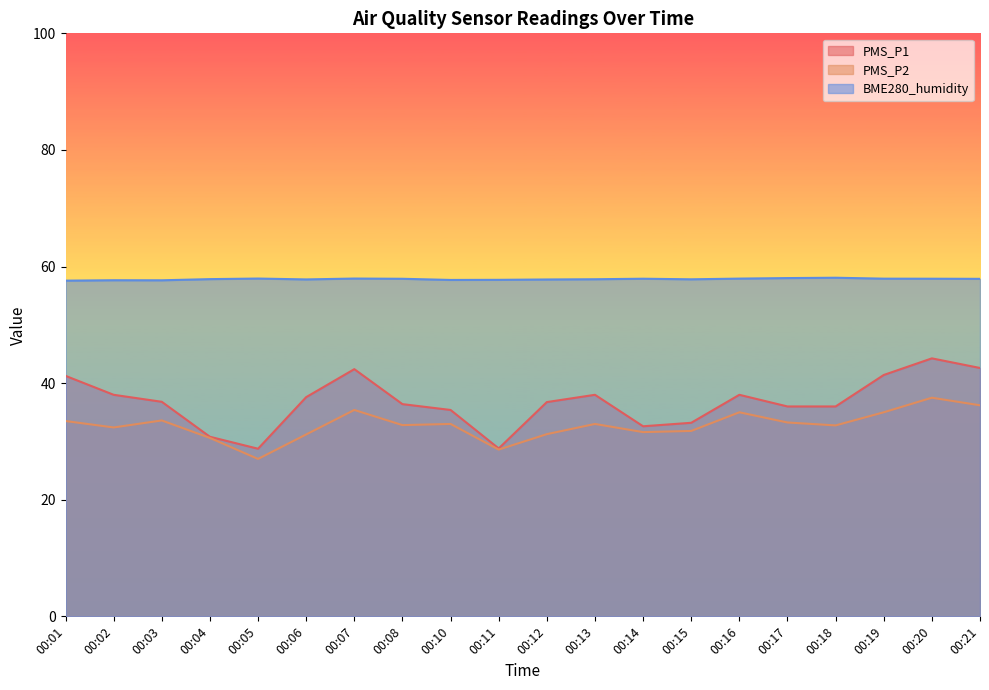

Does the chart display data point markers on the line(s)?

No